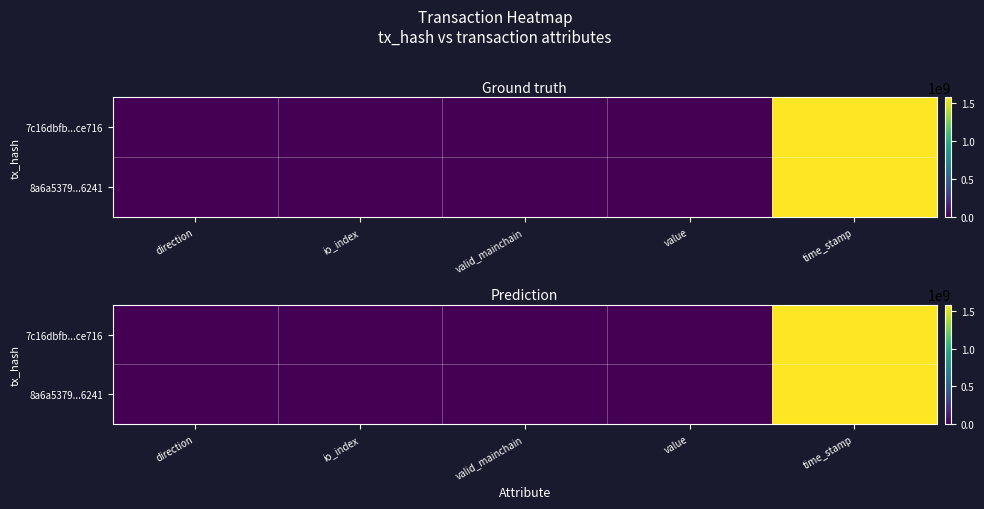

Which label corresponds to the largest value in the chart?

time_stamp